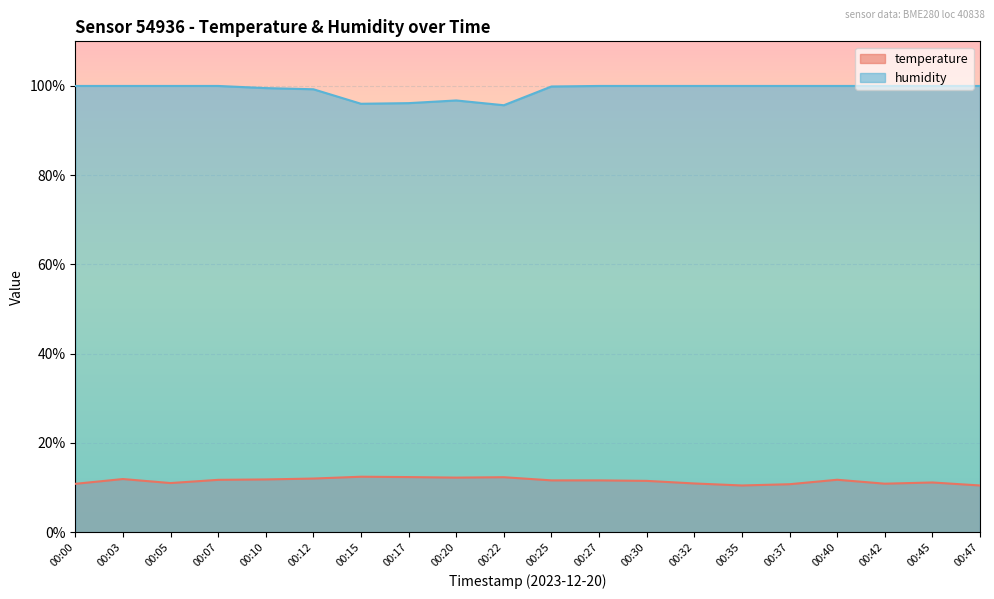

The temperature series shows 14.1 at 00:47. True or false?

False